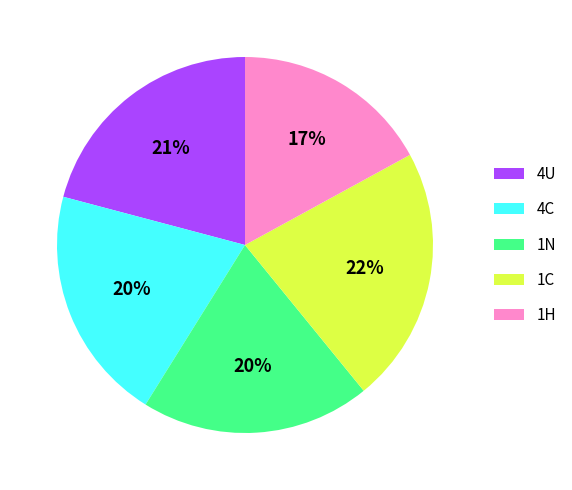

Is there any slice that represents more than half of the pie?

No